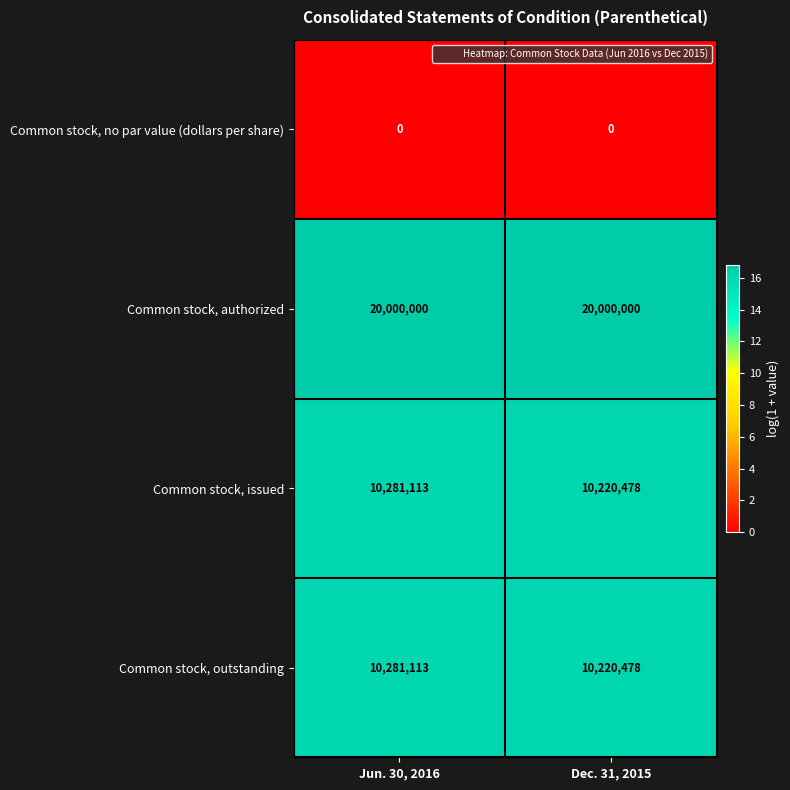

Reading left to right, list all the values displayed in this chart.

Common stock, no par value (dollars per share): 0	0
Common stock, authorized: 20000000	20000000
Common stock, issued: 10281113	10220478
Common stock, outstanding: 10281113	10220478